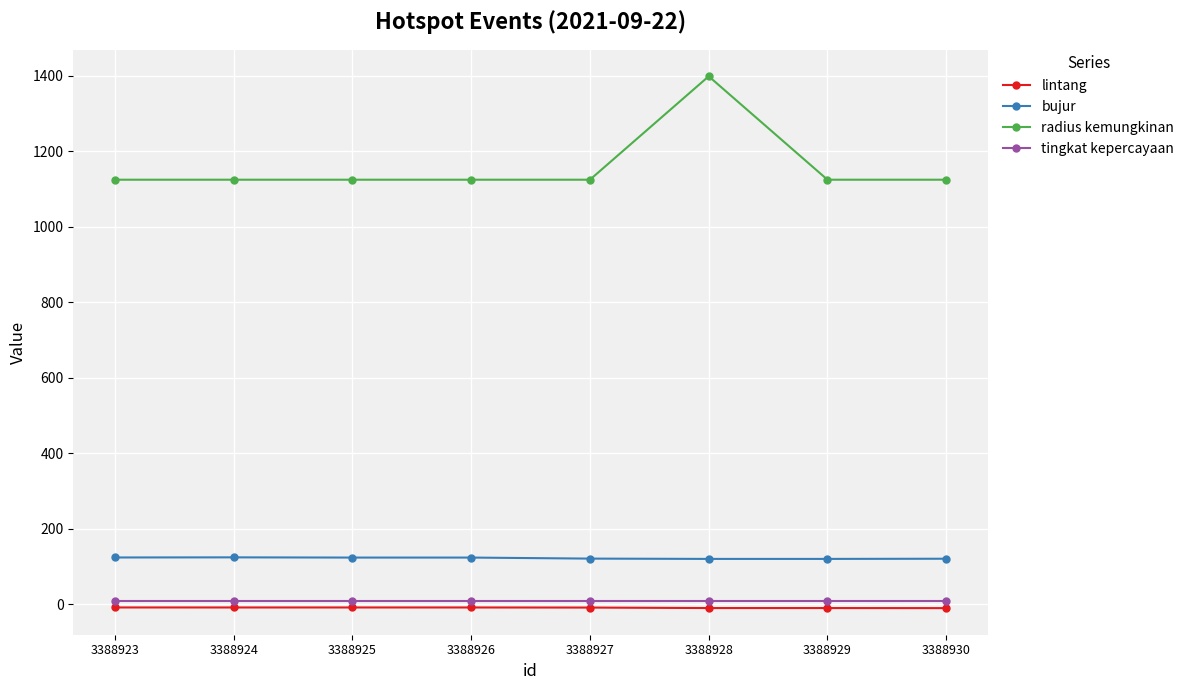

The lintang series shows -8.4 at 3388925. True or false?

True